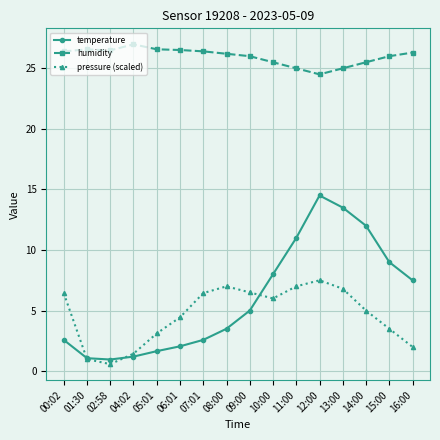

What value does the humidity series have at 01:30?

26.6